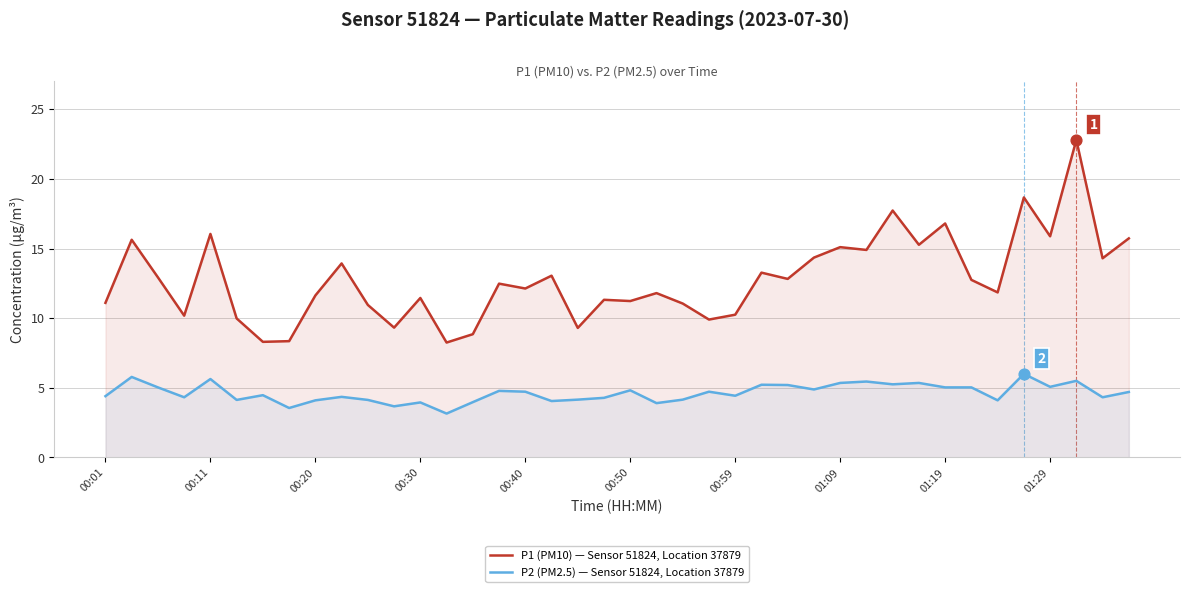

Which series contains the lowest Y value?

P2 (PM2.5) — Sensor 51824, Location 37879